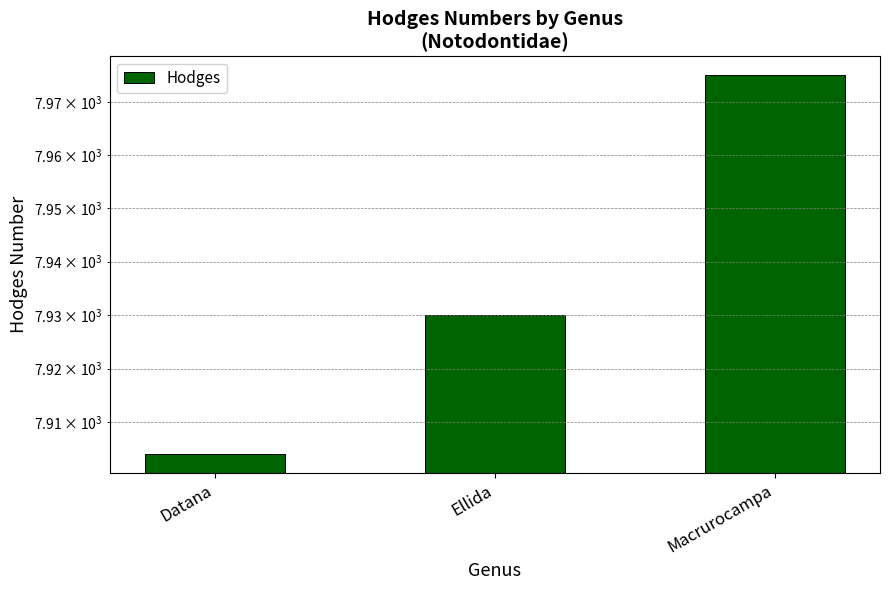

Where is the data nearest to the value 7939?

Ellida